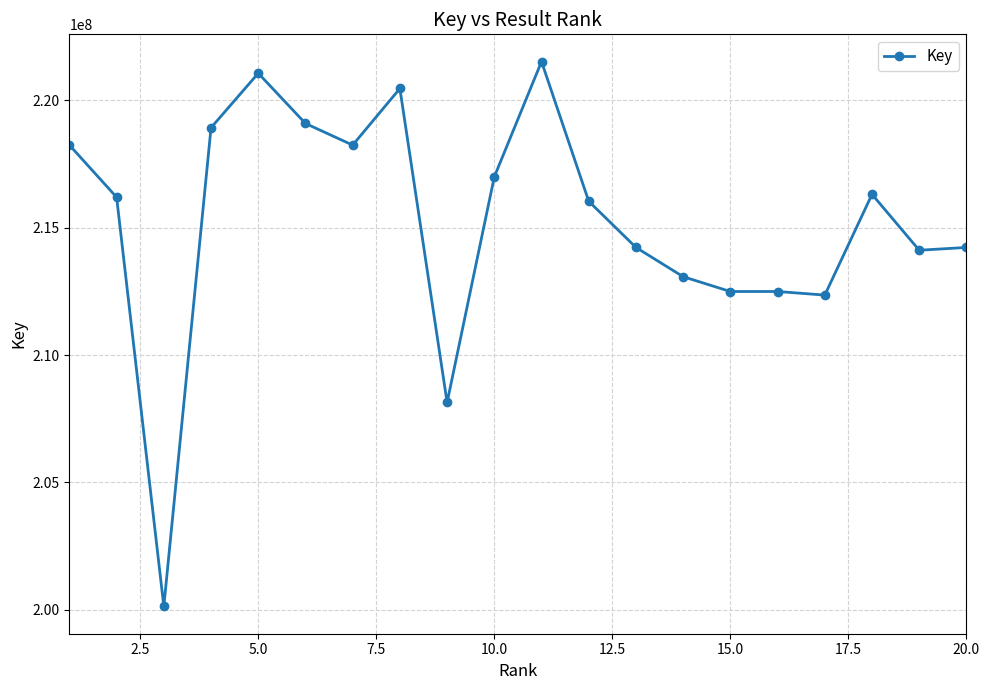

What is the smallest value displayed?

200122734